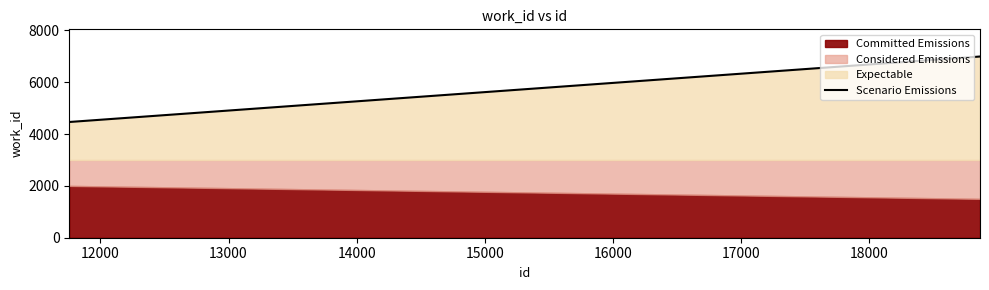

What is the highest value of the Scenario Emissions series?

6992